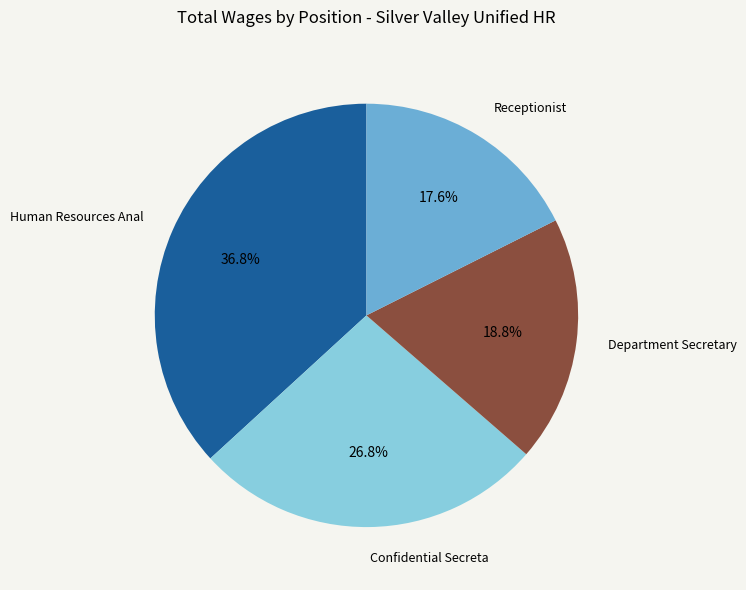

What percentage is the Department Secretary slice, to the nearest percent?

19%